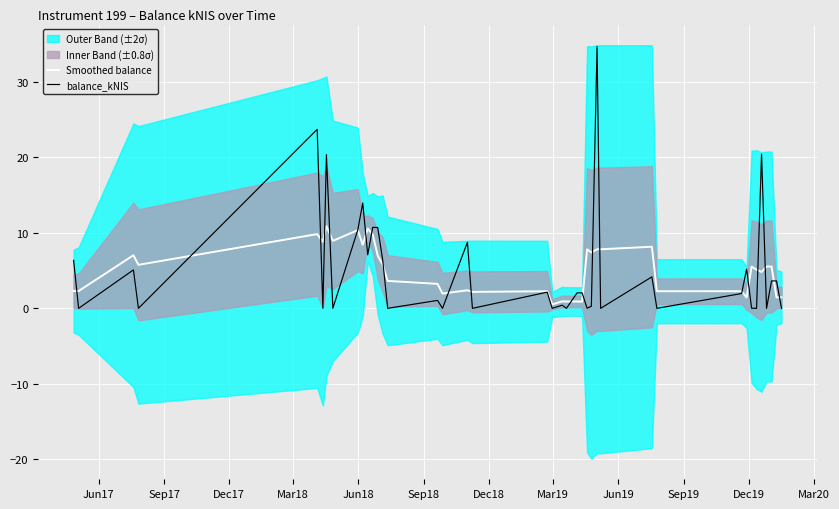

True or false: balance_kNIS has more than 2 interior local peaks.

True